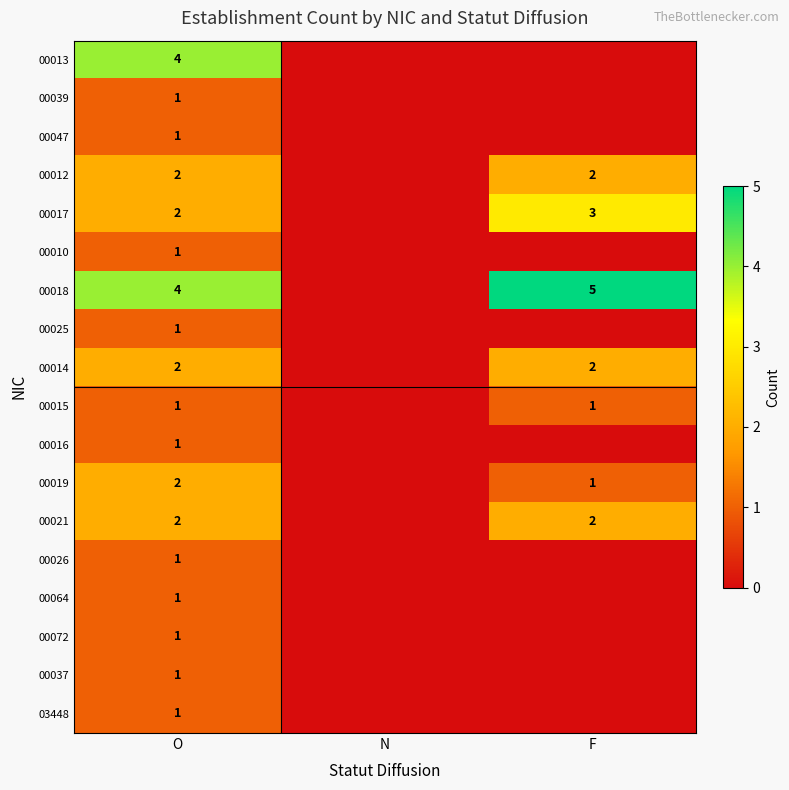

What is the total value across all series at F?

16